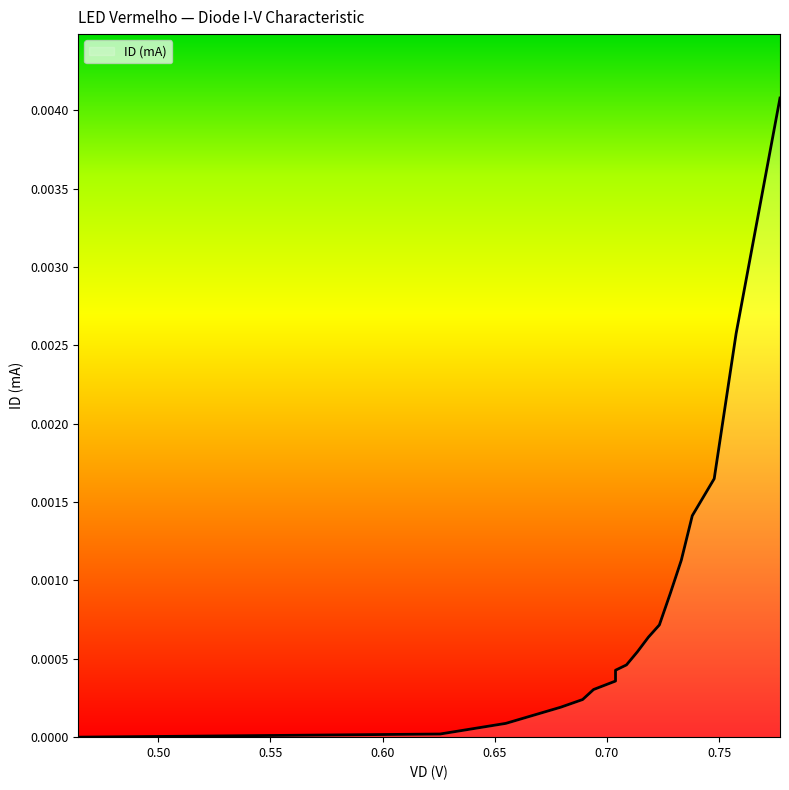

The chart shows a value of 0.0 at 0.723363. True or false?

False